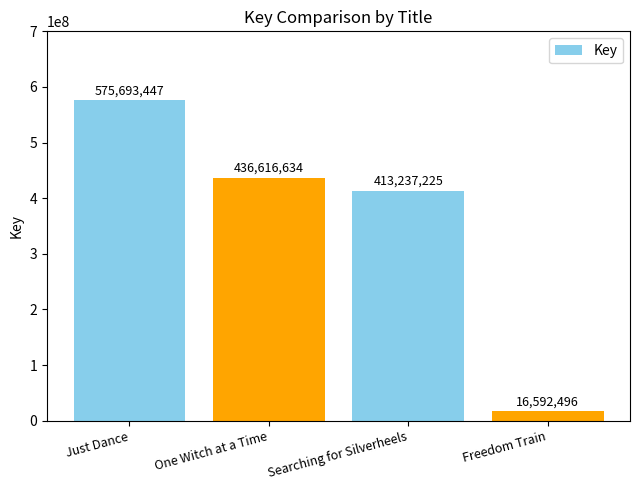

At which label is the value closest to 296142971?

Searching for Silverheels